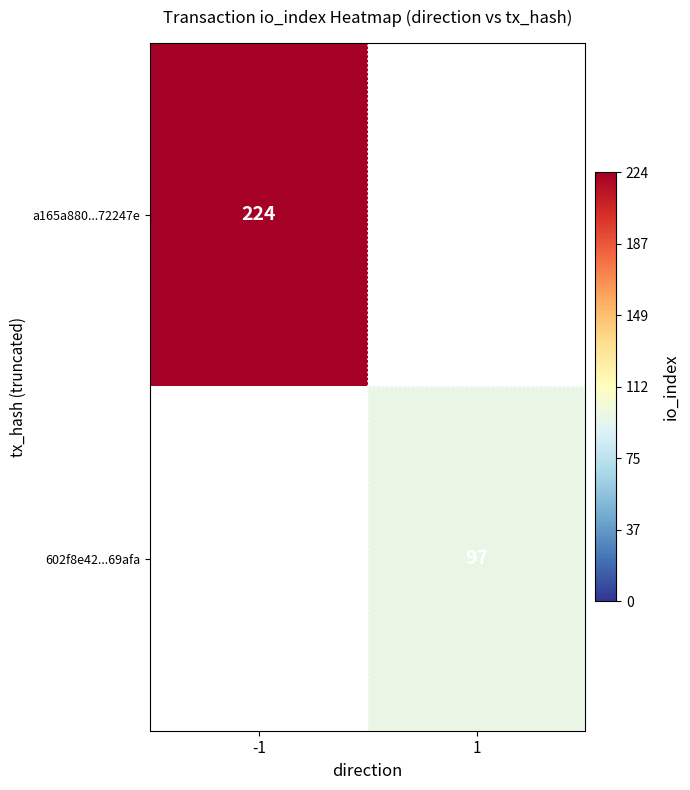

True or false: a165a880...72247e has a value of 369.7 at -1.

False